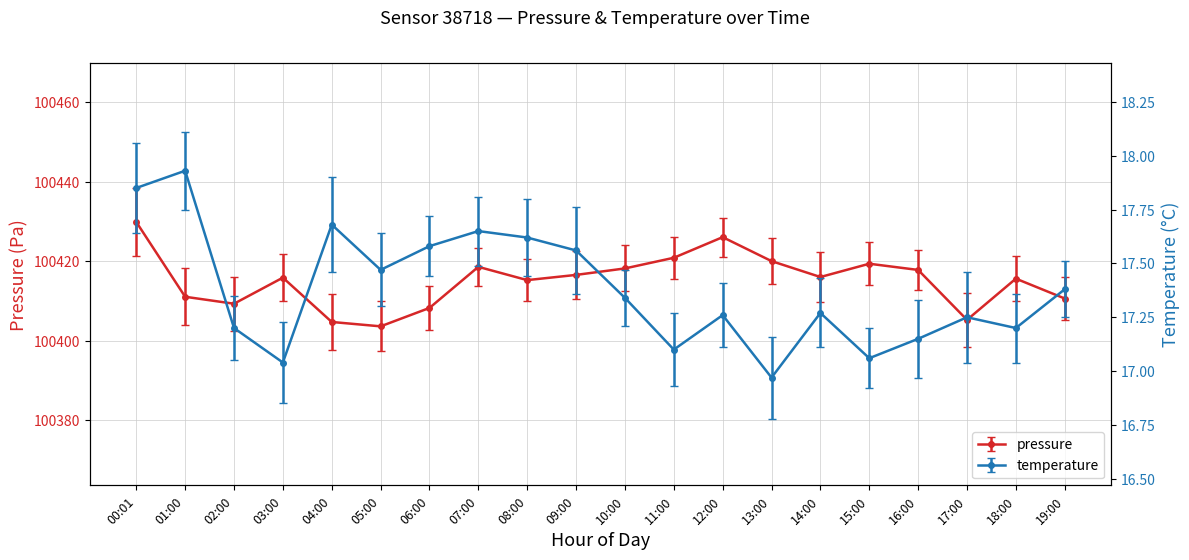

Rank the series by their maximum value, from lowest to highest.

temperature, pressure